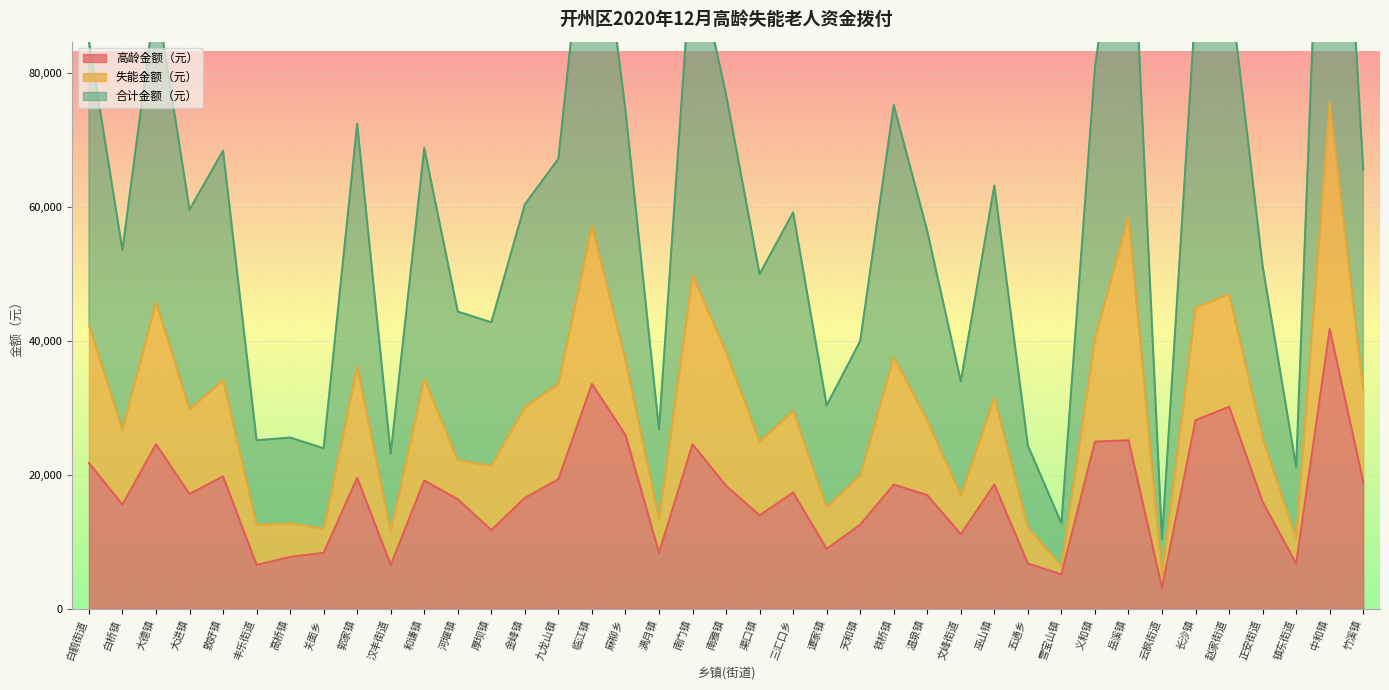

Where does the 高龄金额（元） series first go above 17200?

白鹤街道